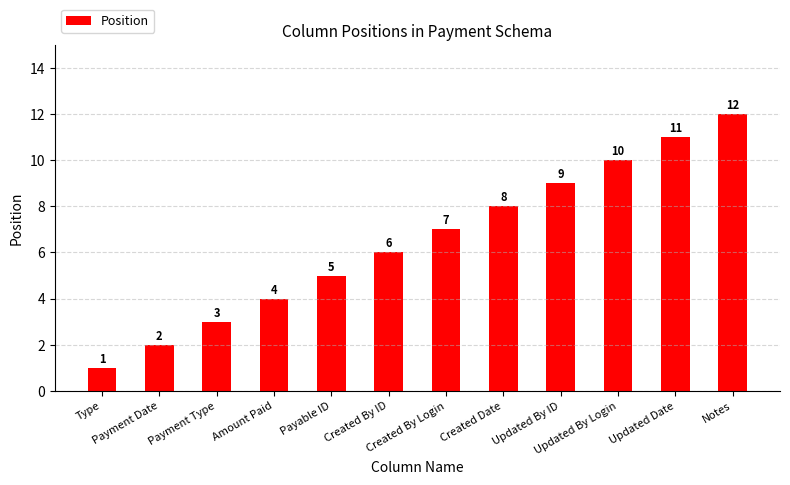

What is the label of the 7th bar from the left?

Created By Login